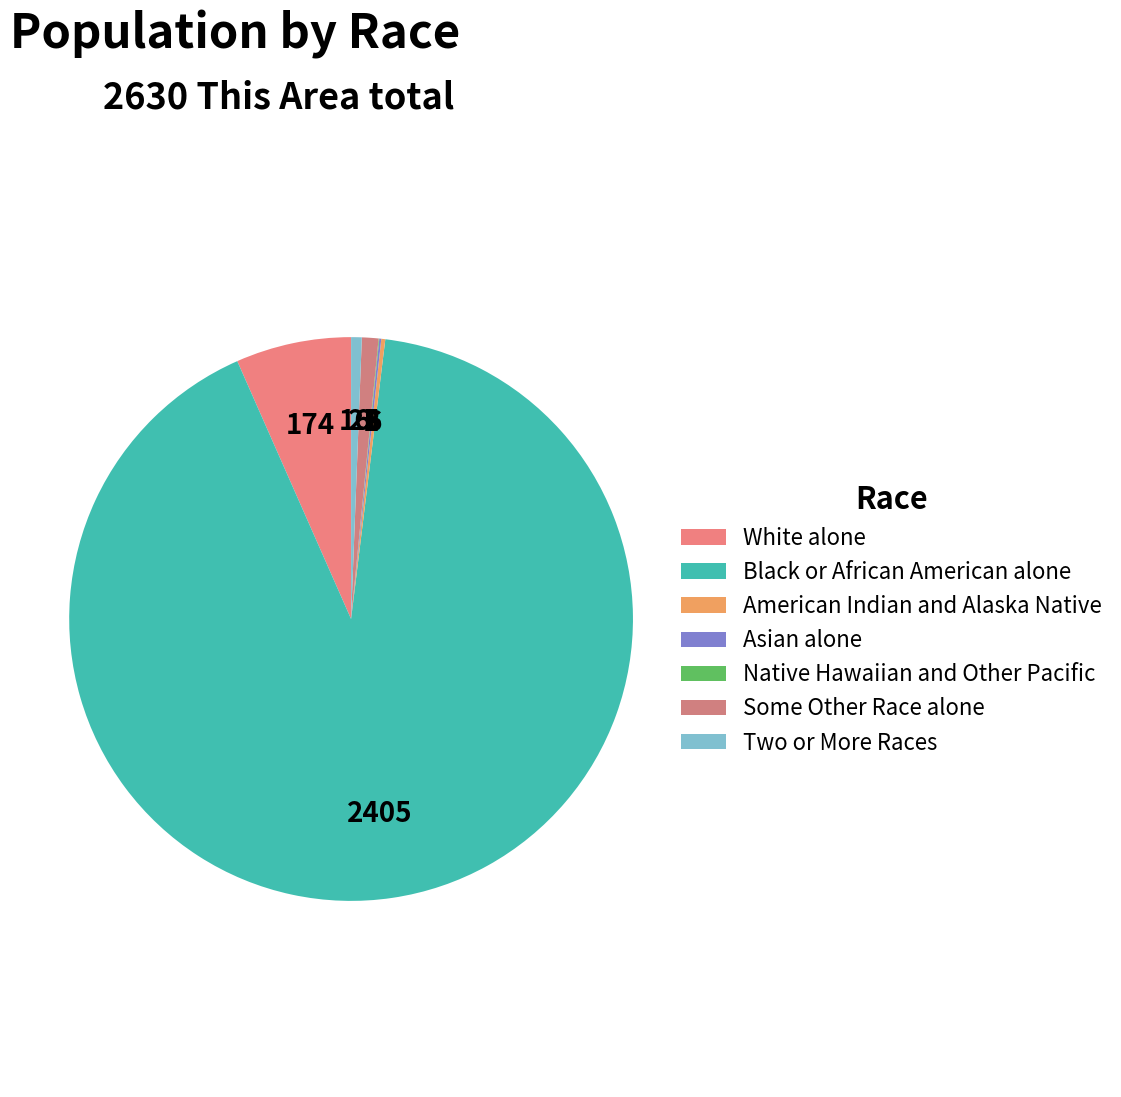

Is it true that Asian alone is 0% of the pie?

True